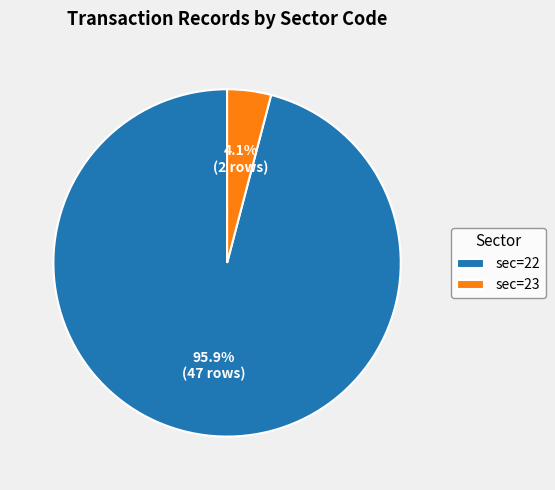

What is the total percentage of sec=23 and sec=22?

100.0%